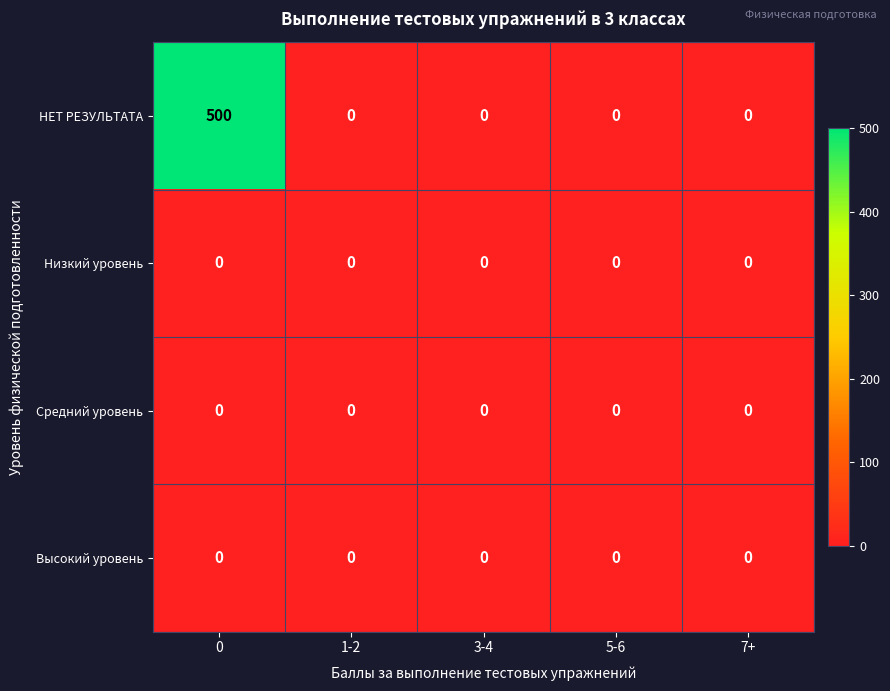

Which series has the largest range (max minus min)?

НЕТ РЕЗУЛЬТАТА